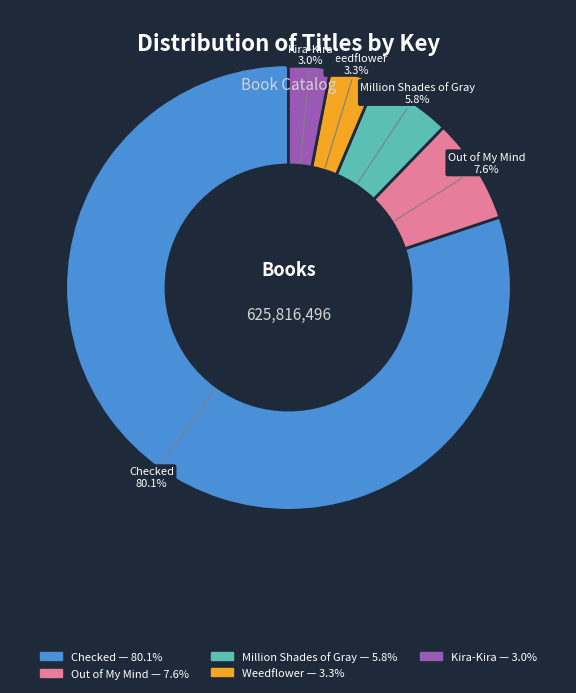

To the nearest percent, what is the difference between the Million Shades of Gray and Kira-Kira slice percentages?

3%